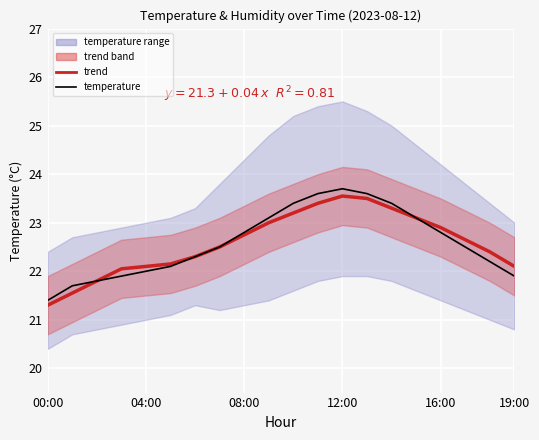

How many categories are shown in the chart?

20